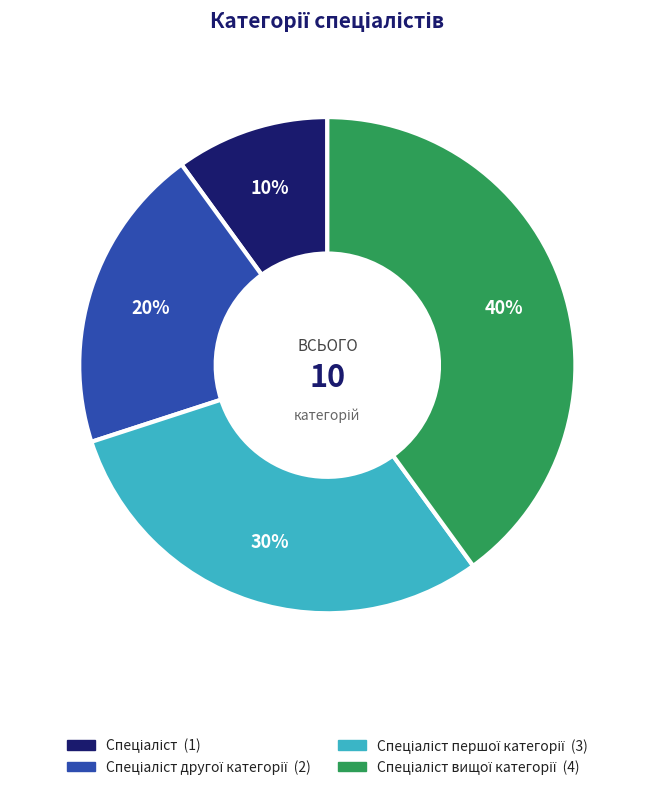

Does any single category account for the majority?

No